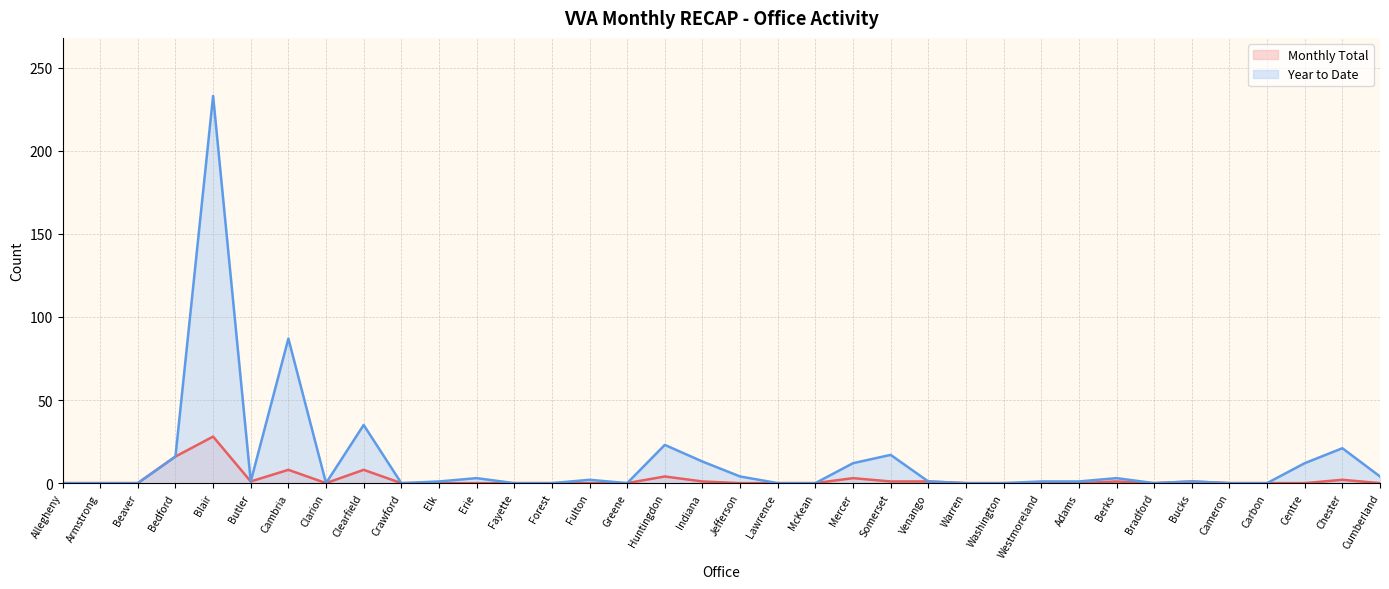

At which category does Monthly Total reach its first local valley?

Butler